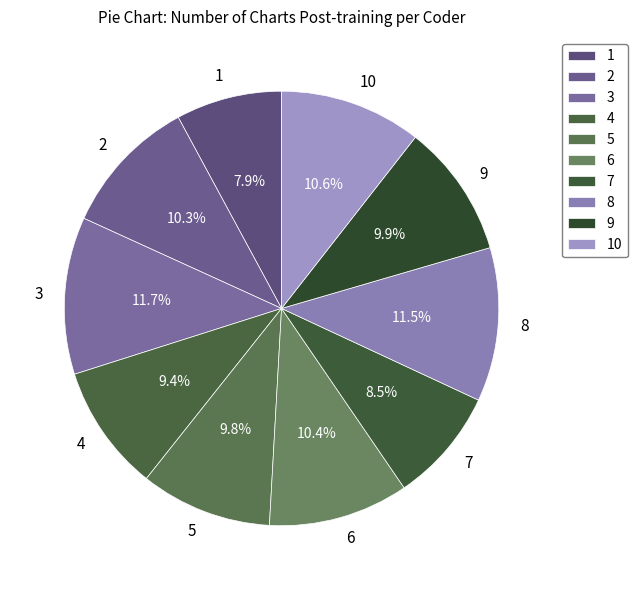

How many segments does this pie chart have?

10